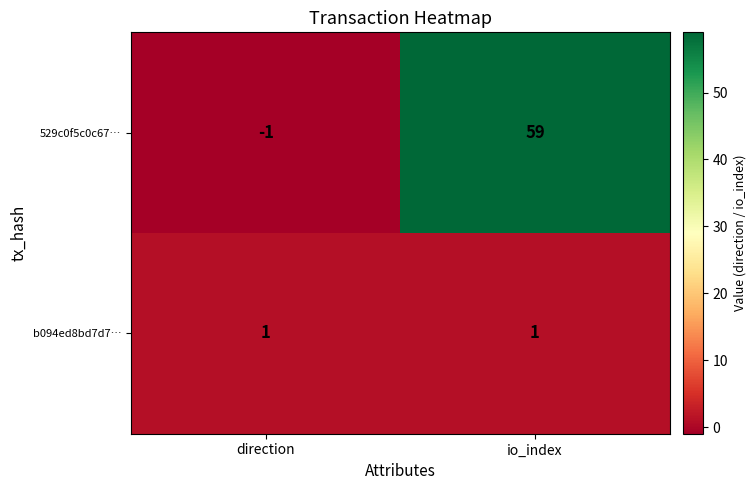

Rank the series by their maximum value, from highest to lowest.

529c0f5c0c67…, b094ed8bd7d7…